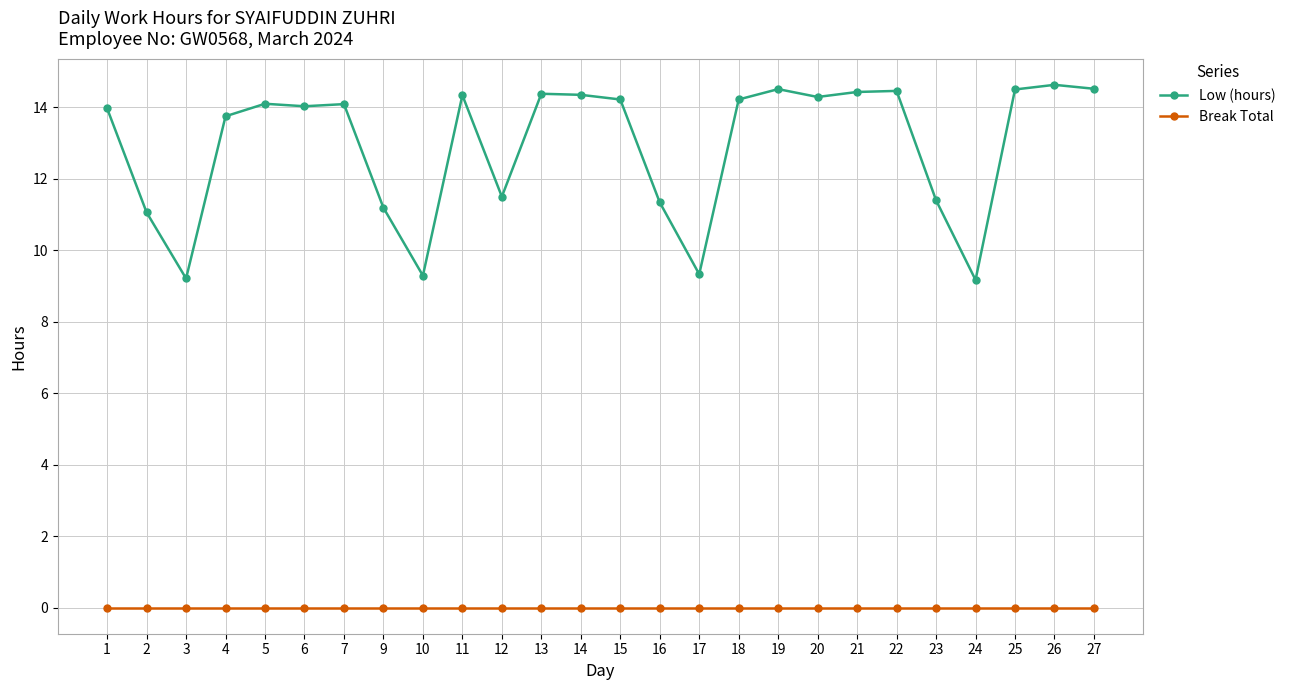

Rank the series at 22 from highest to lowest value.

Low (hours), Break Total